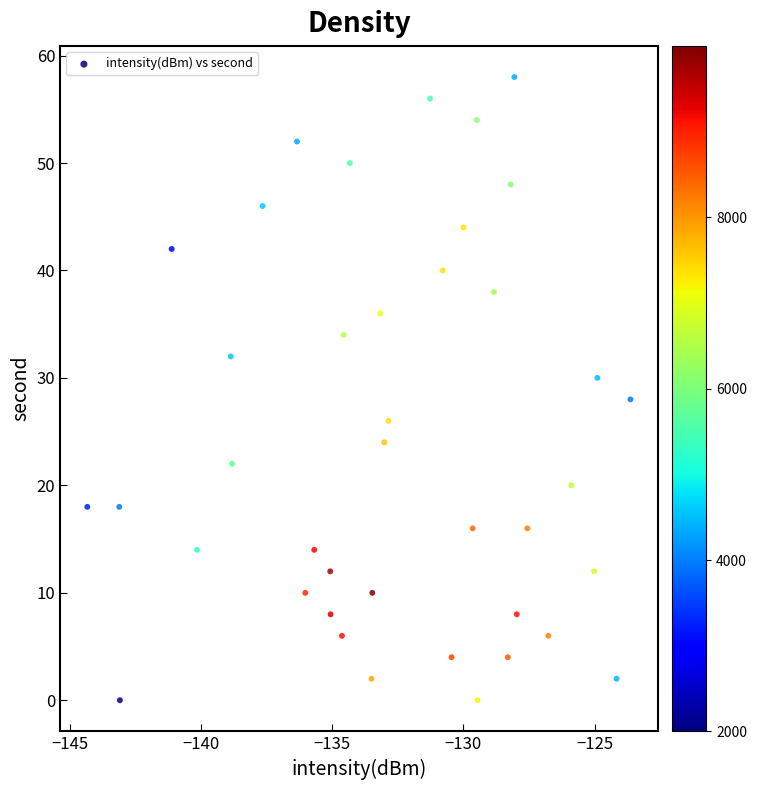

What is the range of Y values (max minus min)?

58